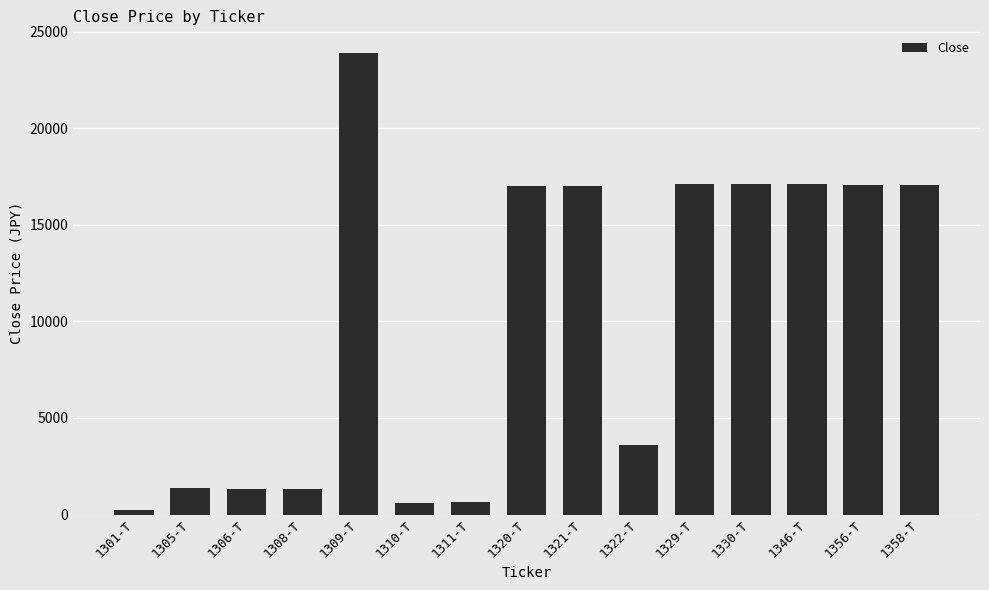

What is the label of the 9th bar from the left?

1321-T